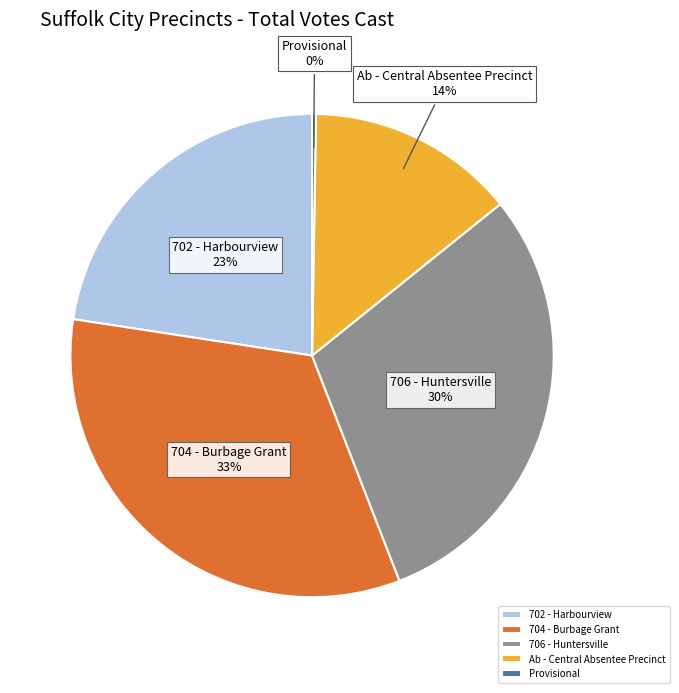

Between 706 - Huntersville and 702 - Harbourview, which is larger?

706 - Huntersville